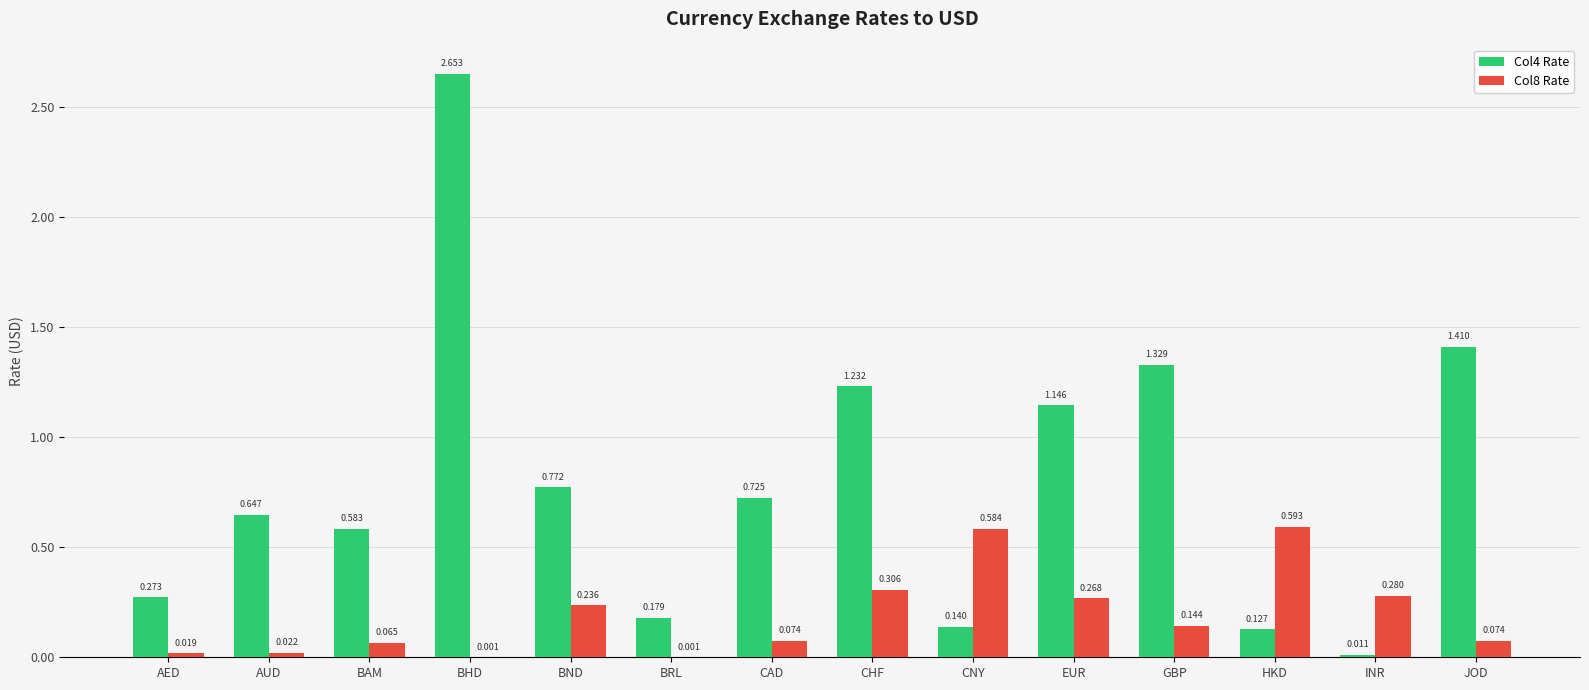

At which category is the sum across all series the highest?

BHD